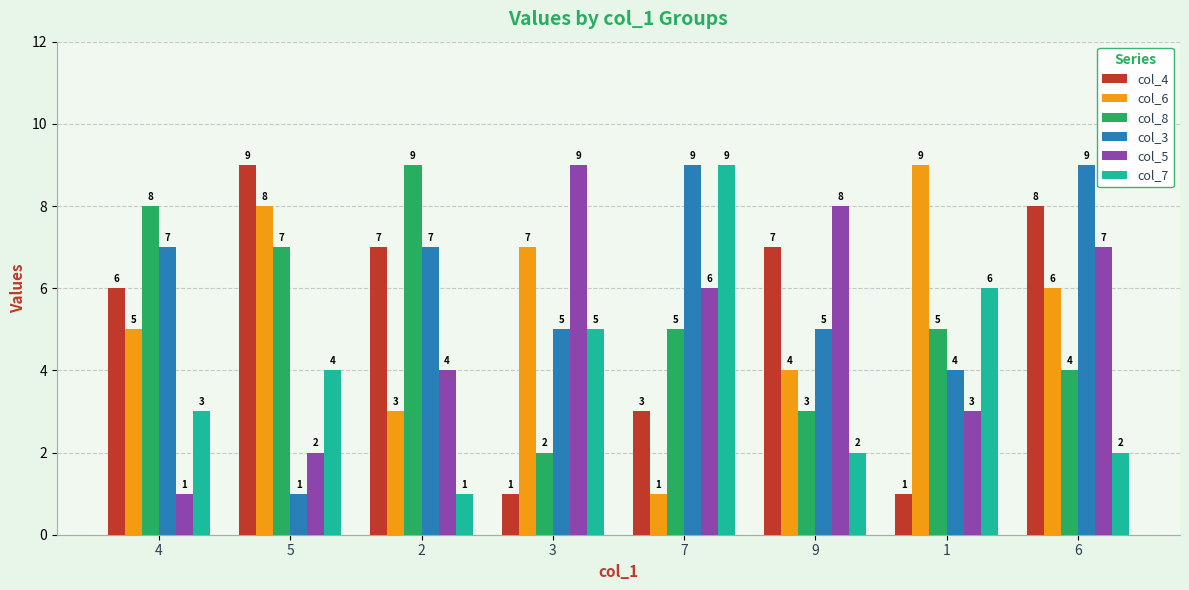

What are all the series names shown in the legend?

col_4, col_6, col_8, col_3, col_5, col_7